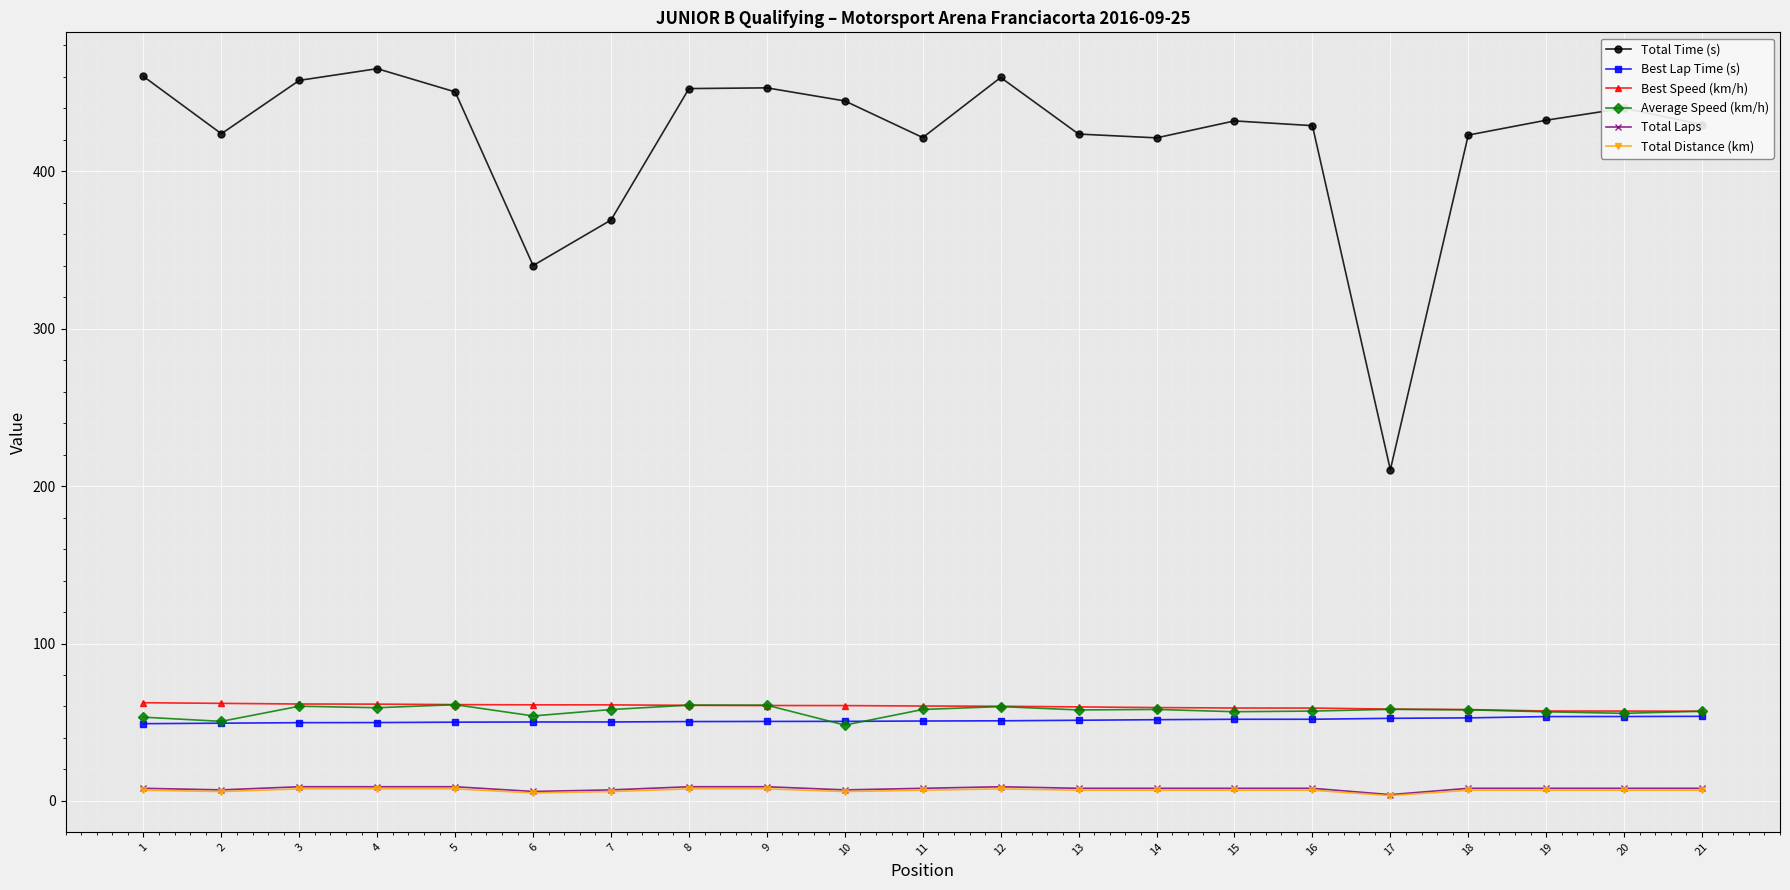

At how many categories does at least one series exceed 30?

21